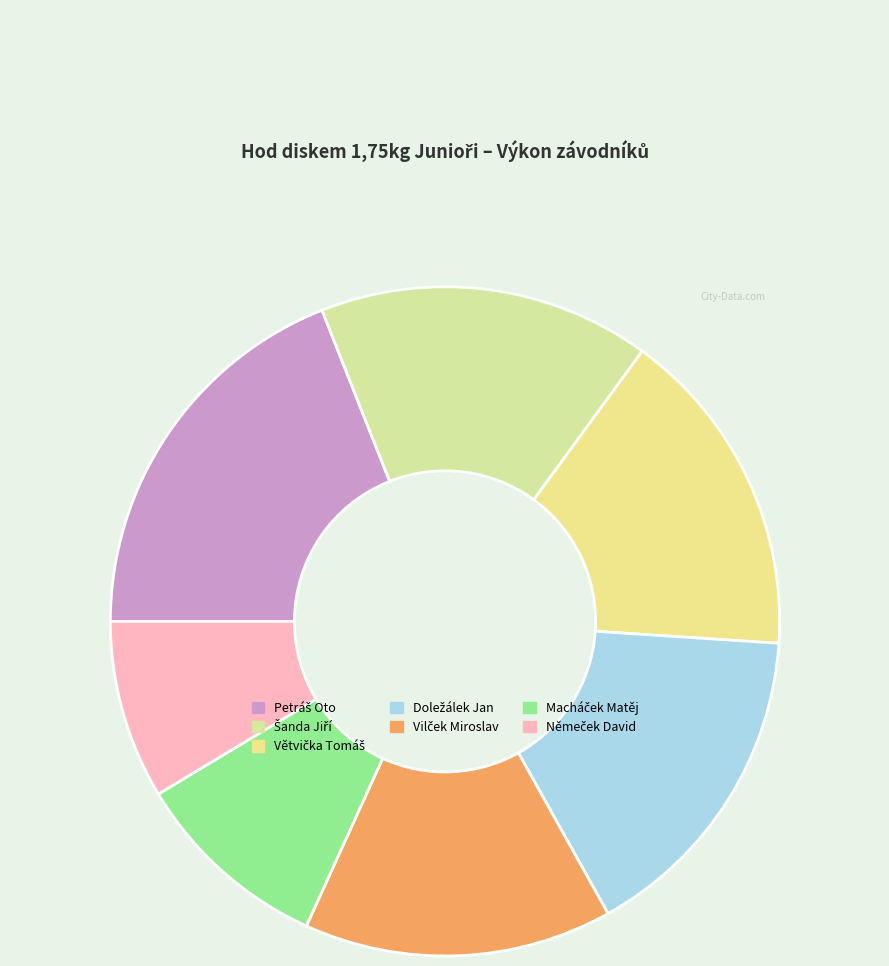

Approximately how many times larger is the value at Petráš Oto compared to Šanda Jiří?

1.2